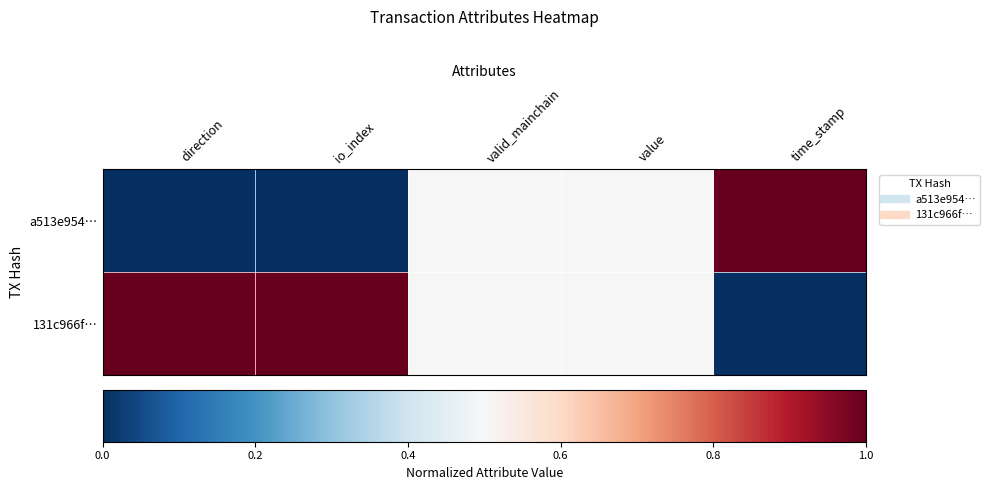

List the series in order of their peak value, highest first.

a513e954…, 131c966f…